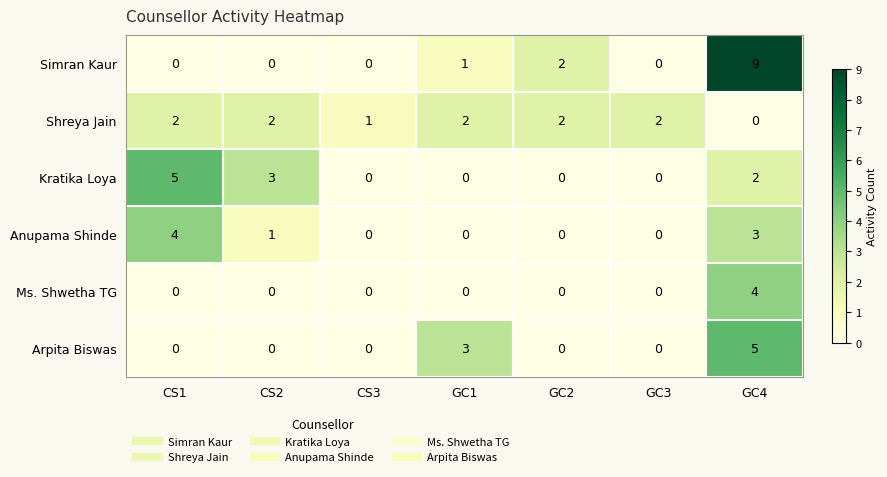

Between GC2 and GC3, which series saw the biggest shift?

Simran Kaur